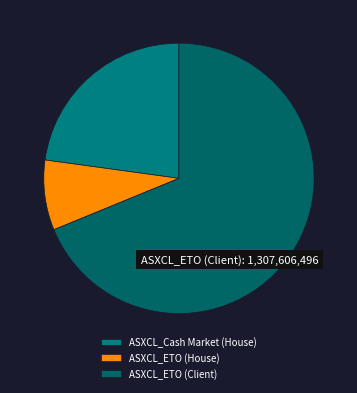

How many segments does this pie chart have?

3